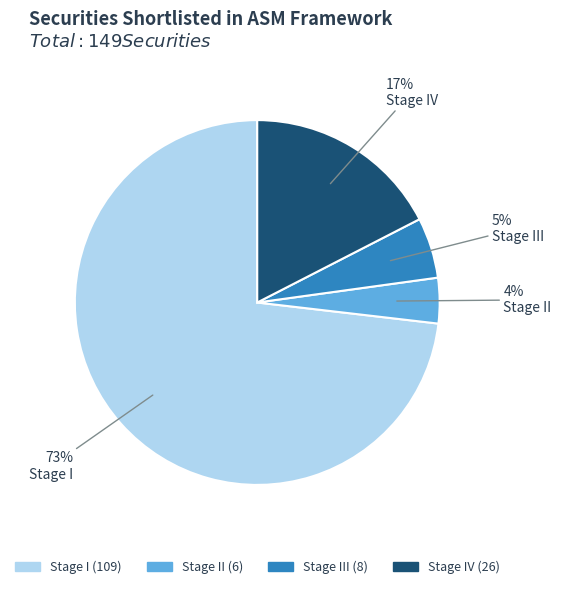

Does any single category account for the majority?

Yes